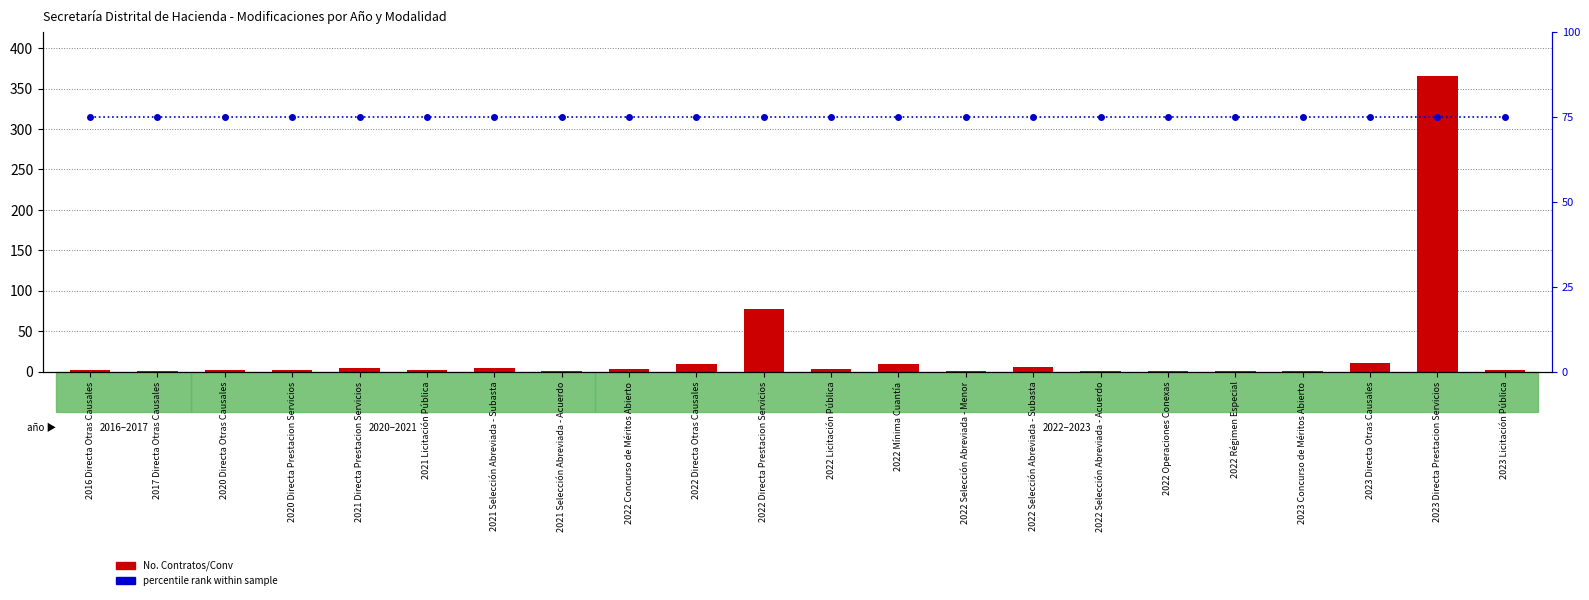

What is the difference between the highest and lowest values at 2021 Licitación Pública?

73